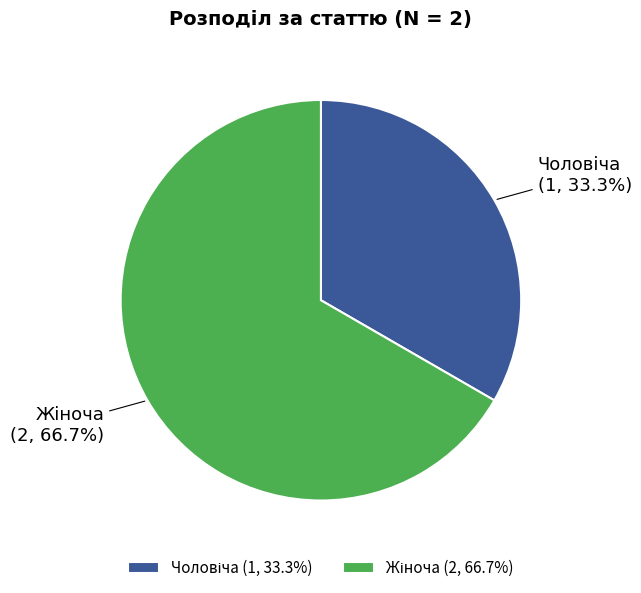

Is there a majority slice in this chart?

Yes